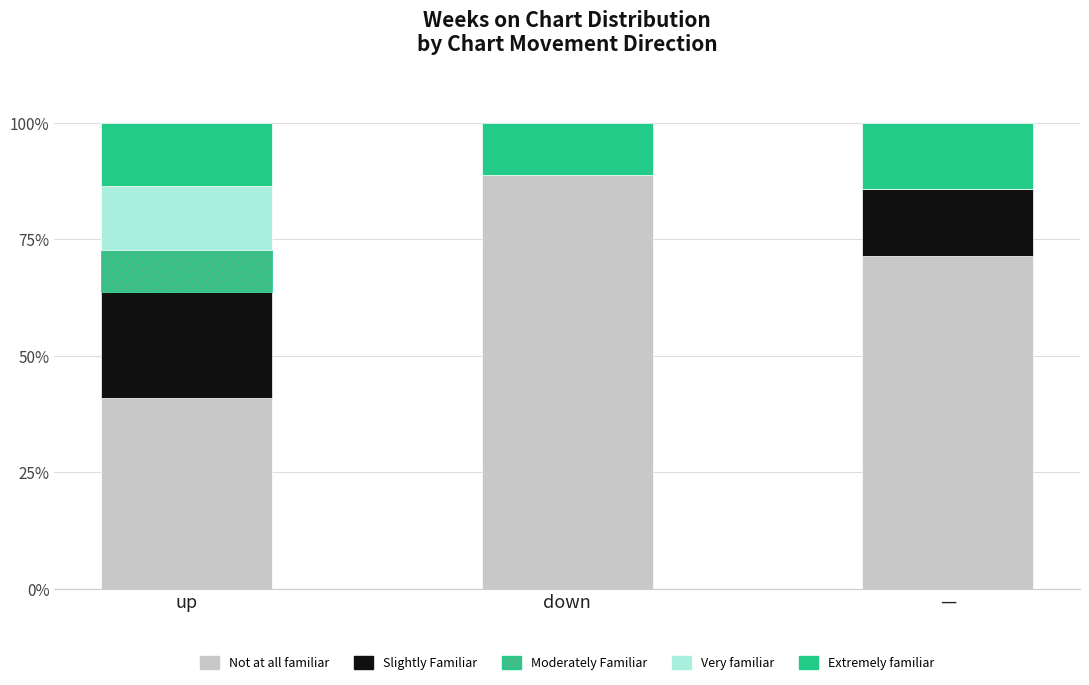

What are all the series names shown in the legend?

Not at all familiar, Slightly Familiar, Moderately Familiar, Very familiar, Extremely familiar